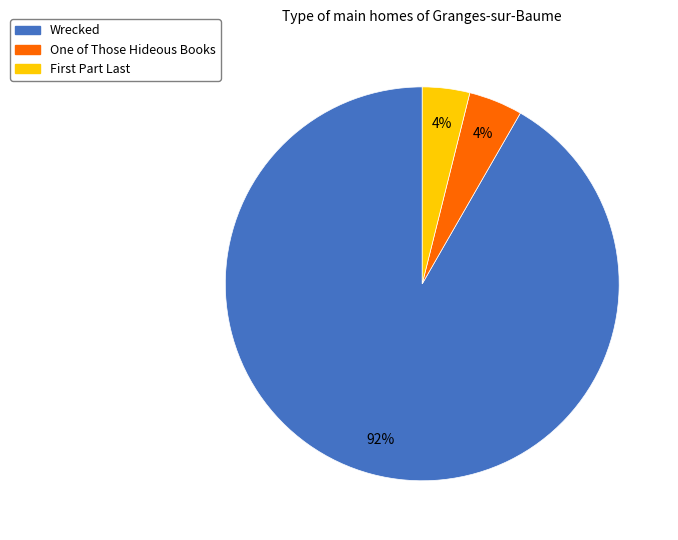

True or false: Wrecked accounts for 80% of the total.

False